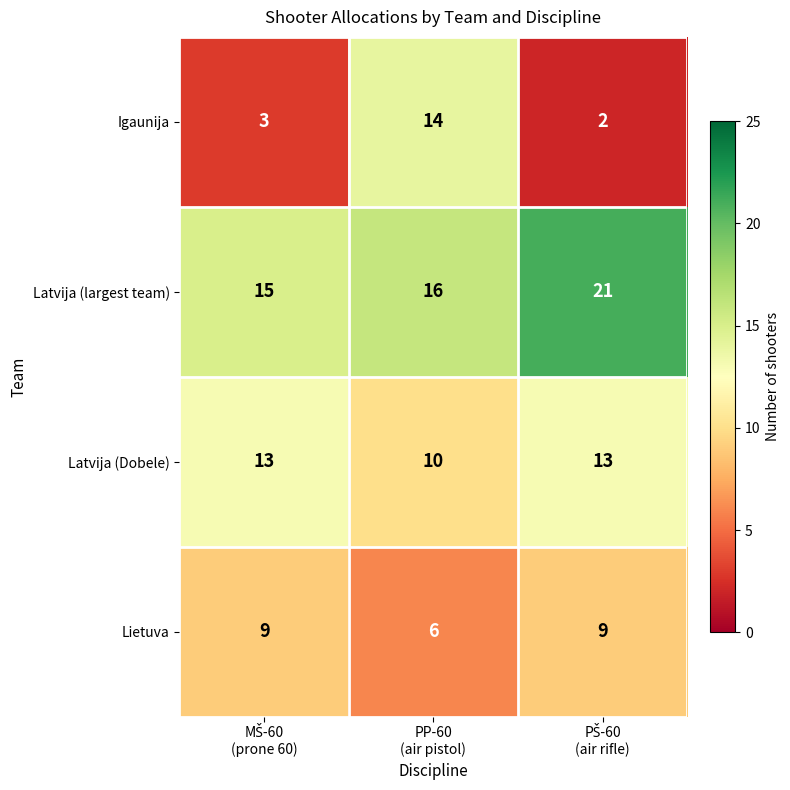

Which series has the largest range (max minus min)?

Igaunija